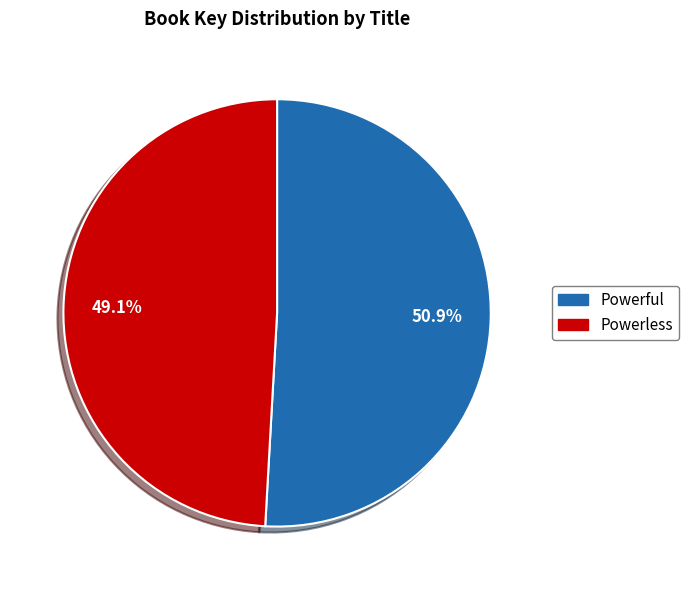

Does any single category account for the majority?

Yes